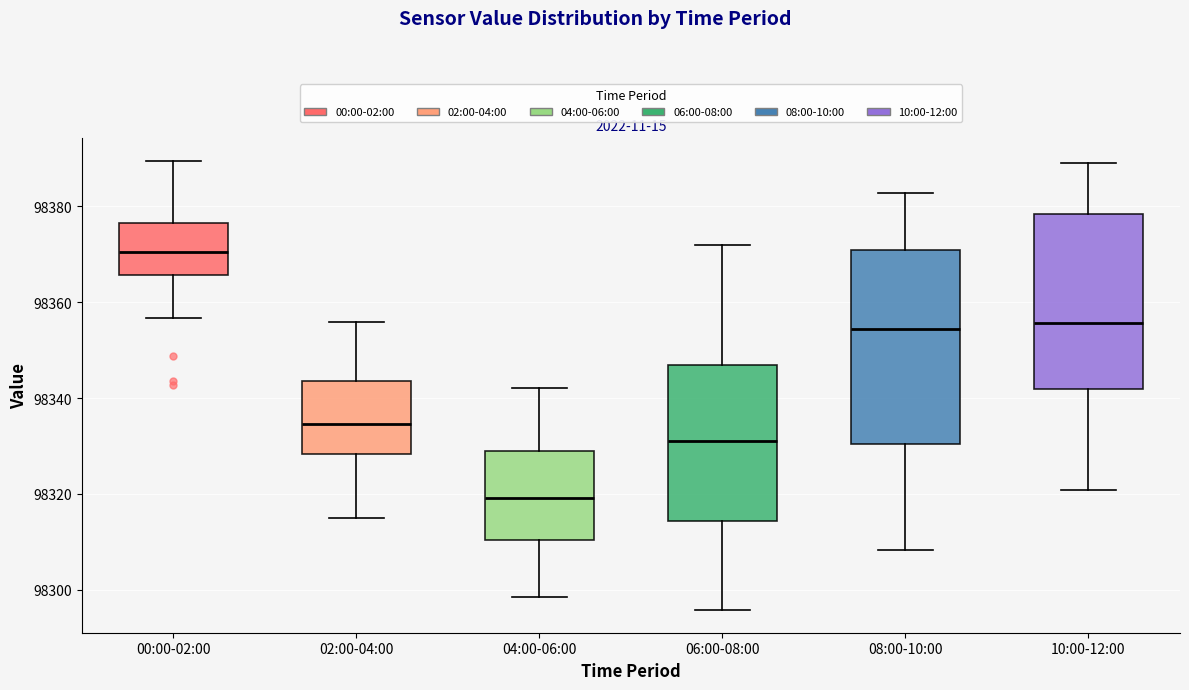

Reading left to right, read every box against the y-axis: the position of its median line, the range the box covers, and the ends of its whiskers. The values are not printed on the chart, so give them approximately, as read against the axis.

00:00-02:00: median 98370, box 98366 to 98376, whiskers 98356 to 98390
02:00-04:00: median 98334, box 98328 to 98344, whiskers 98316 to 98356
04:00-06:00: median 98320, box 98310 to 98330, whiskers 98298 to 98342
06:00-08:00: median 98332, box 98314 to 98346, whiskers 98296 to 98372
08:00-10:00: median 98354, box 98330 to 98370, whiskers 98308 to 98382
10:00-12:00: median 98356, box 98342 to 98378, whiskers 98320 to 98390